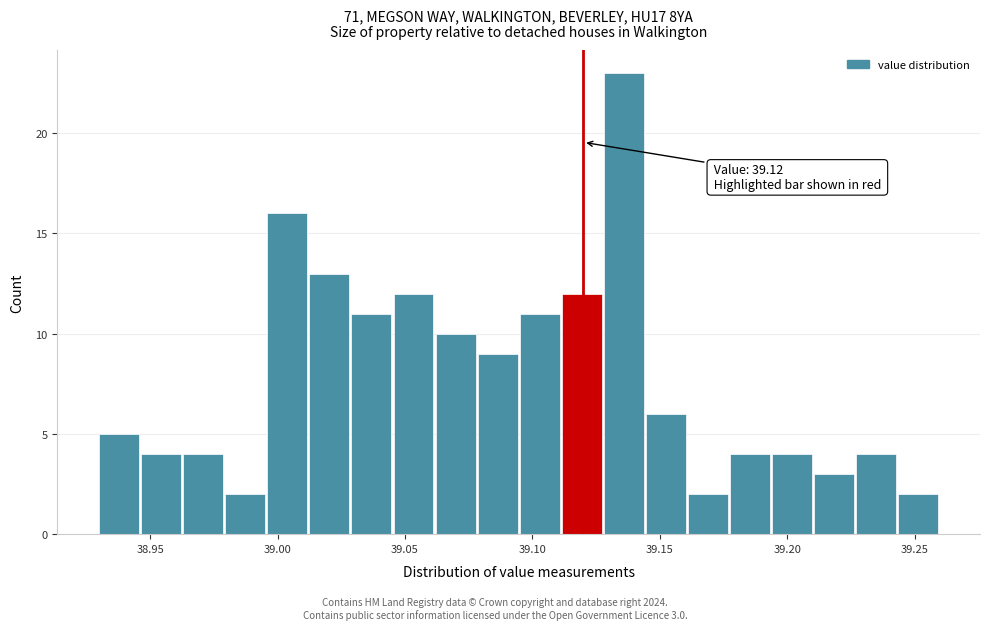

Around what value on the x-axis is the tallest bar? Give the approximate position of its centre, as read against the axis.

39.135